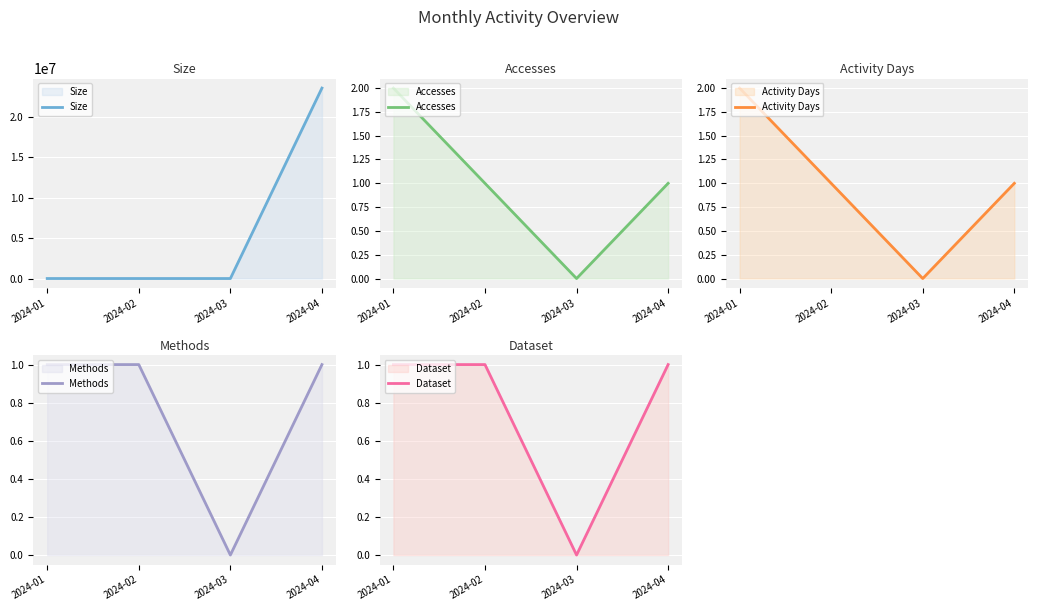

Is it true that Size equals -16027218 at 2024-03?

False